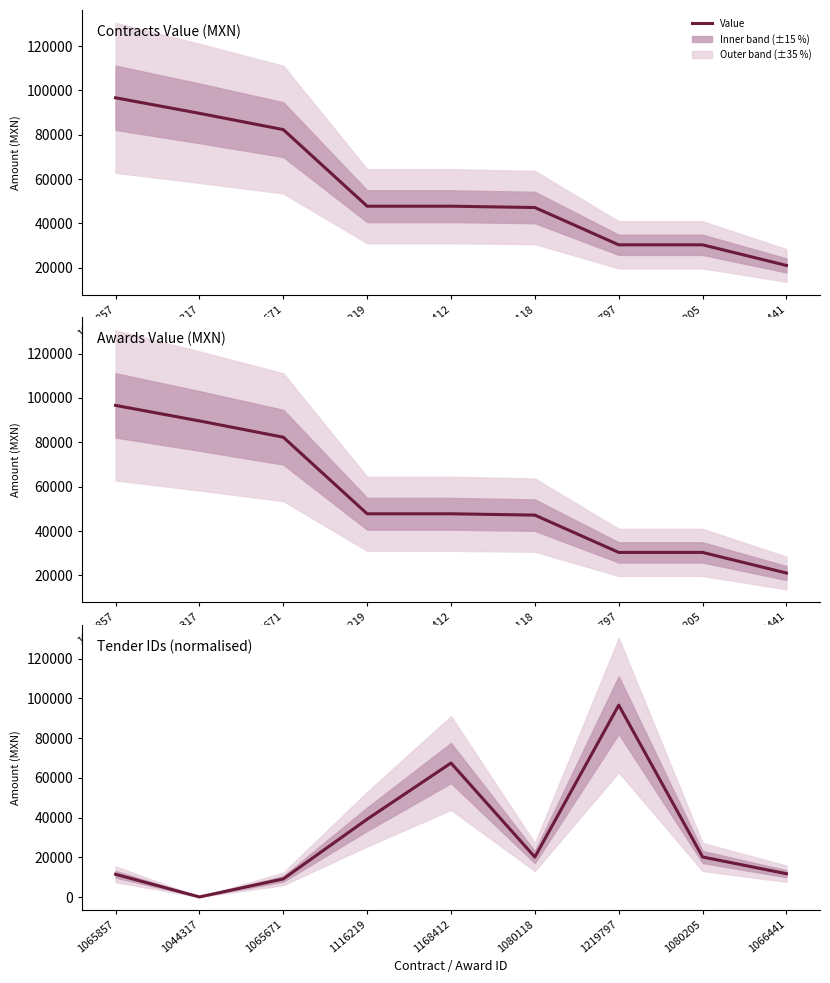

What is the value of the 3rd point from the left?

9070.0